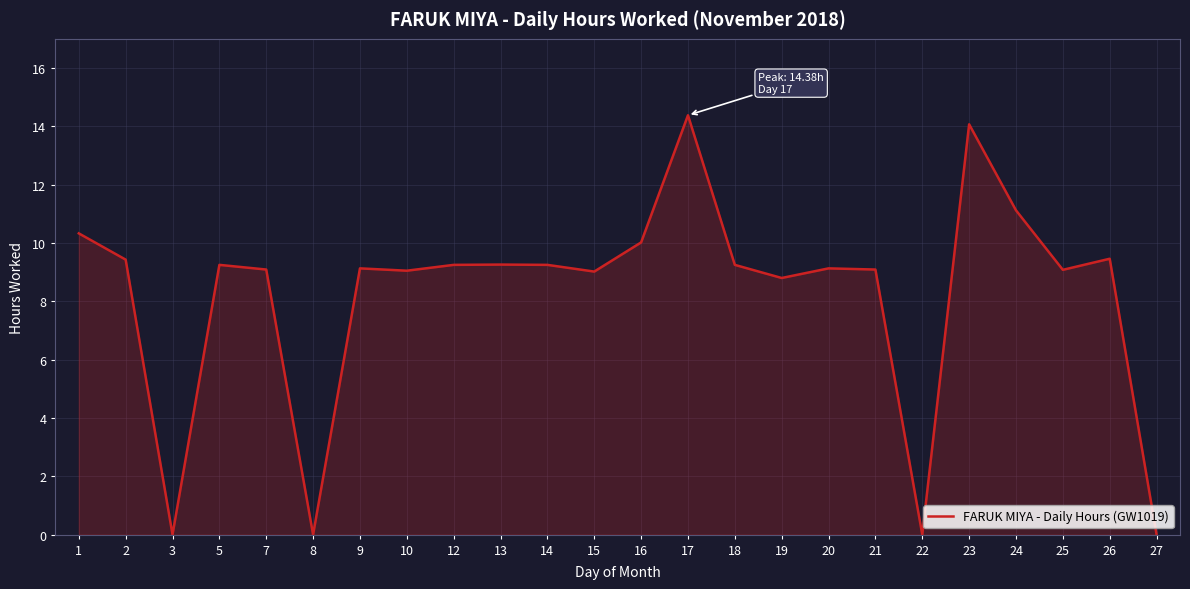

Which has a higher value, 1 or 12?

1